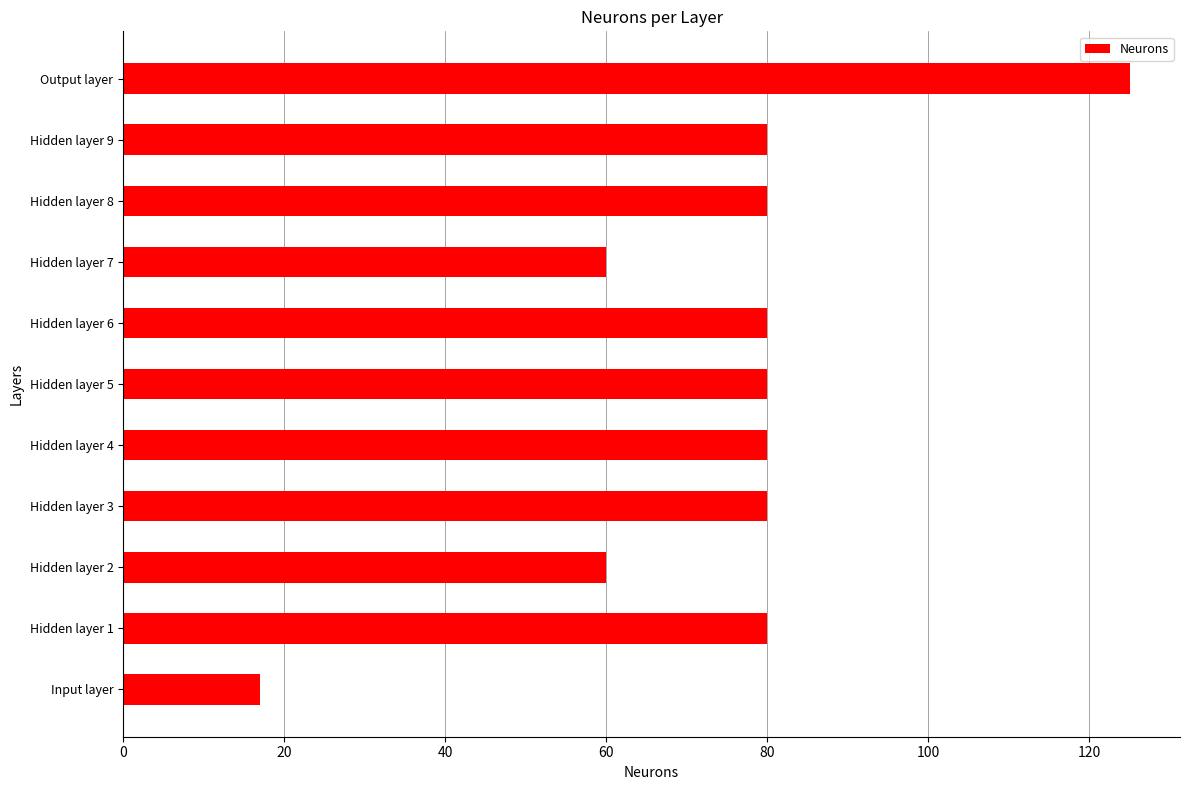

Count the number of data series in this chart.

1